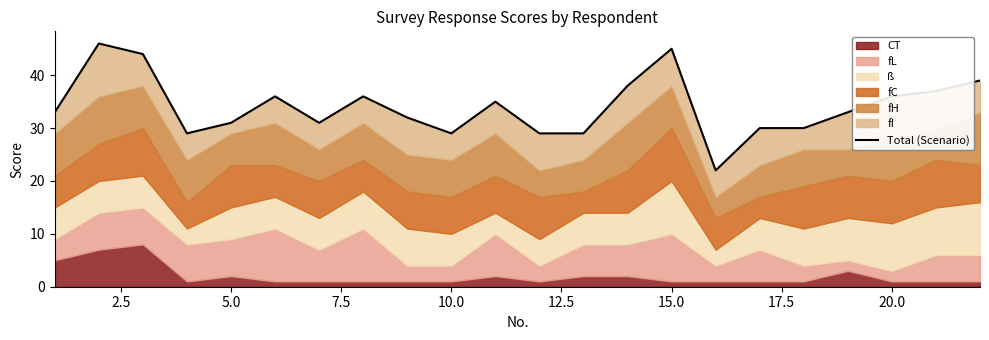

What is the sum of all values?

750